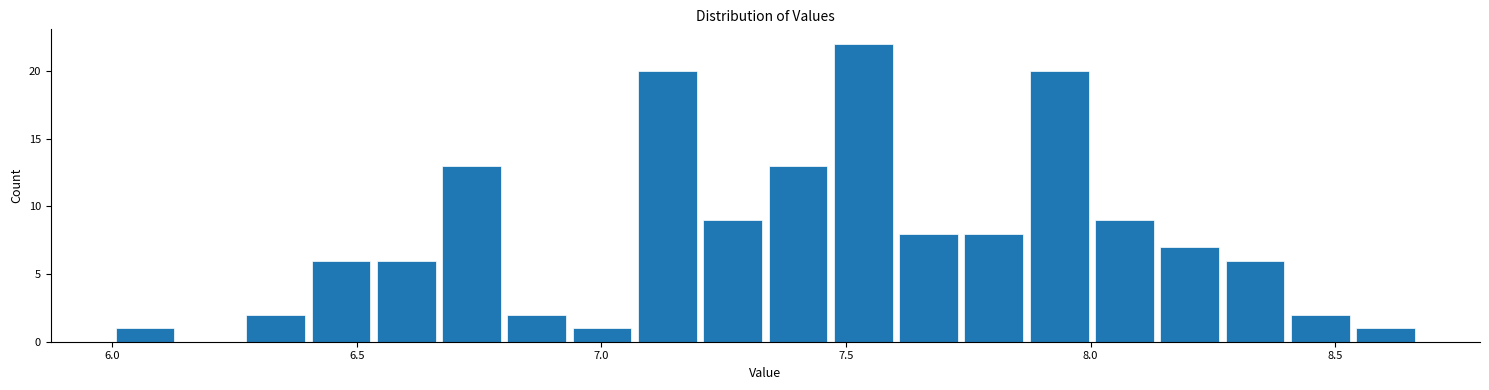

Around what value on the x-axis is the tallest bar? Give the approximate position of its centre, as read against the axis.

7.55